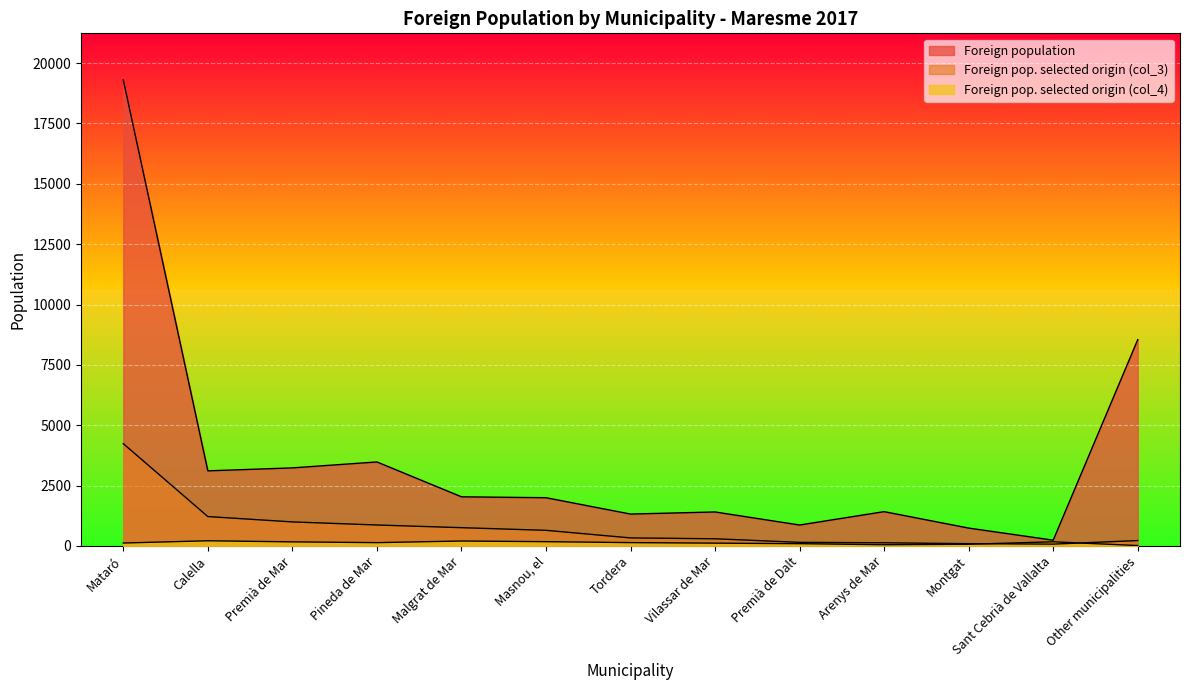

Which series has the largest range (max minus min)?

Foreign population